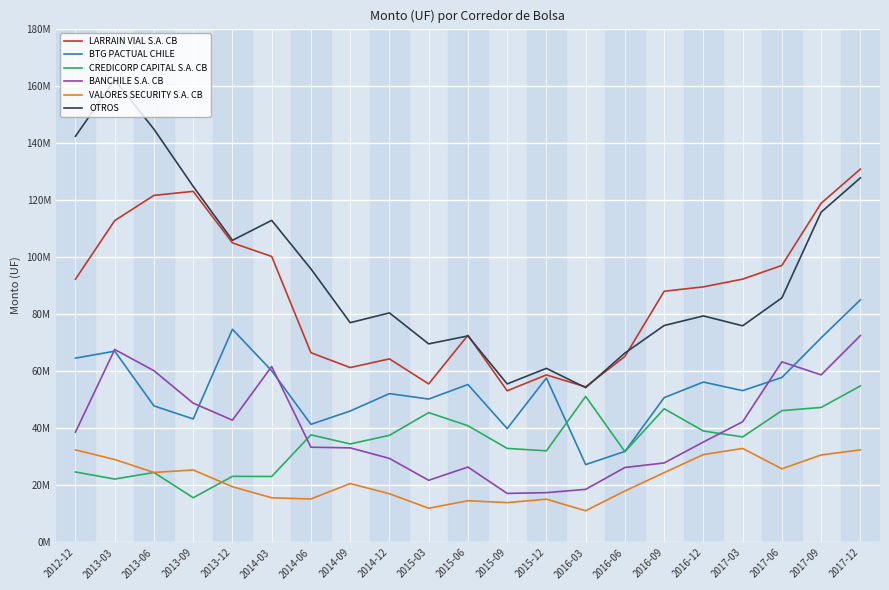

True or false: LARRAIN VIAL S.A. CB and VALORES SECURITY S.A. CB intersect in this chart.

False